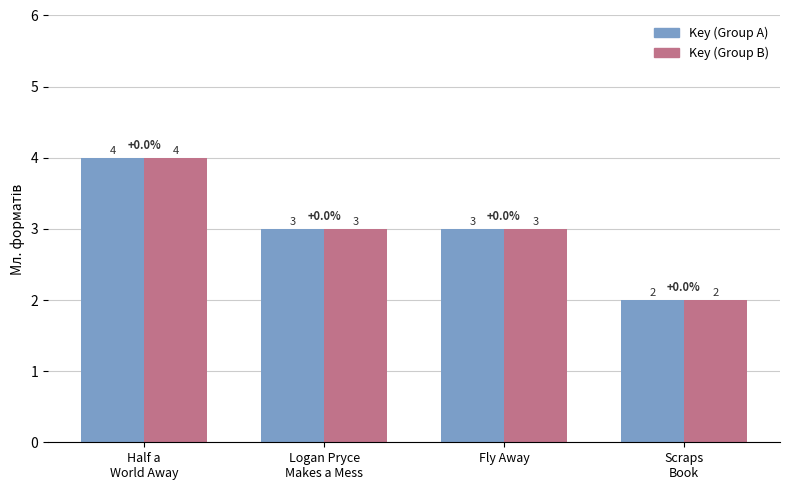

What is the maximum value shown in the chart?

4